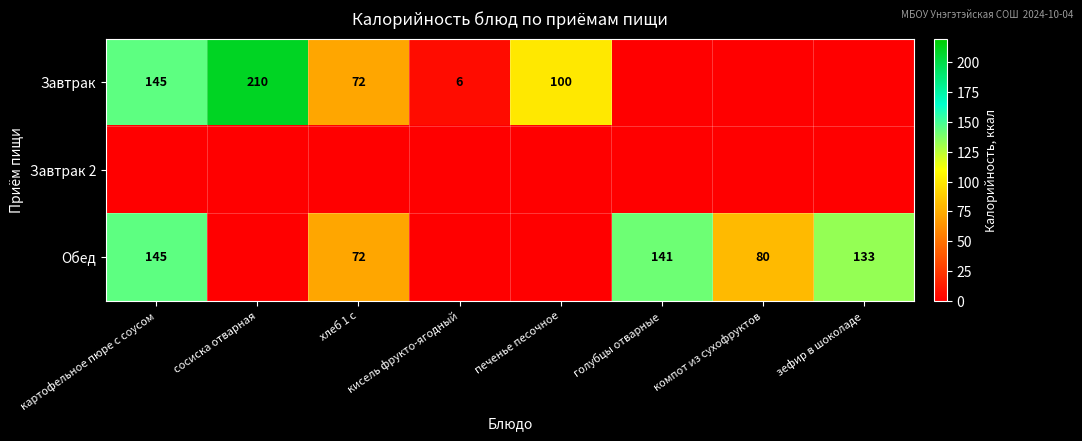

What is the sum of the Завтрак values at картофельное пюре с соусом and кисель фрукто-ягодный?

151